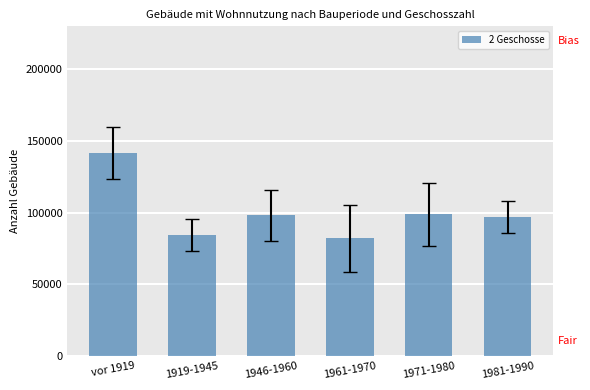

What value does the data have at 1961-1970, to the nearest 50?

82050